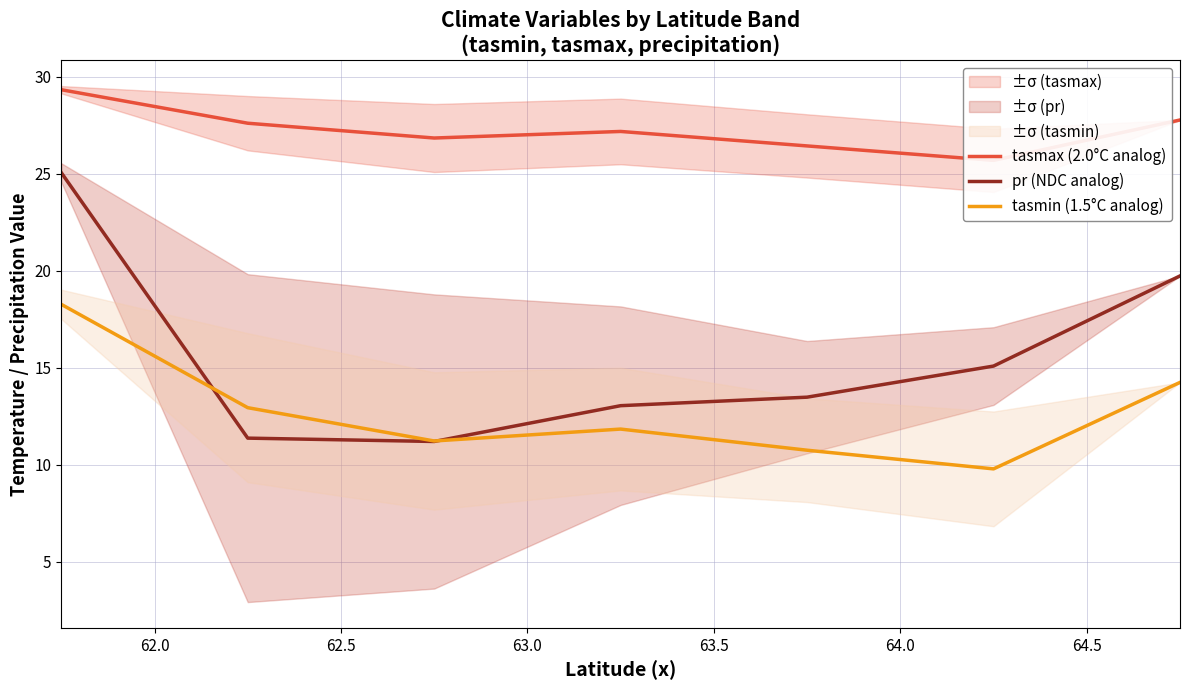

What is the lowest value of the pr (NDC analog) series?

11.2